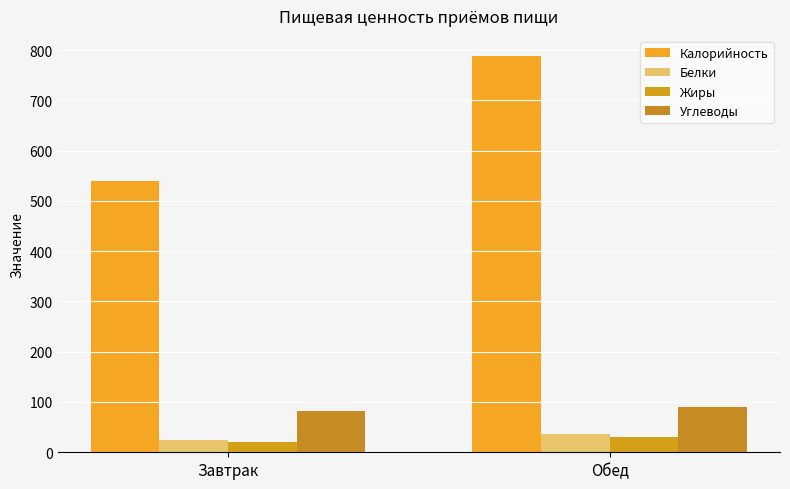

The value of Калорийность at Обед is 1041.4. True or false?

False